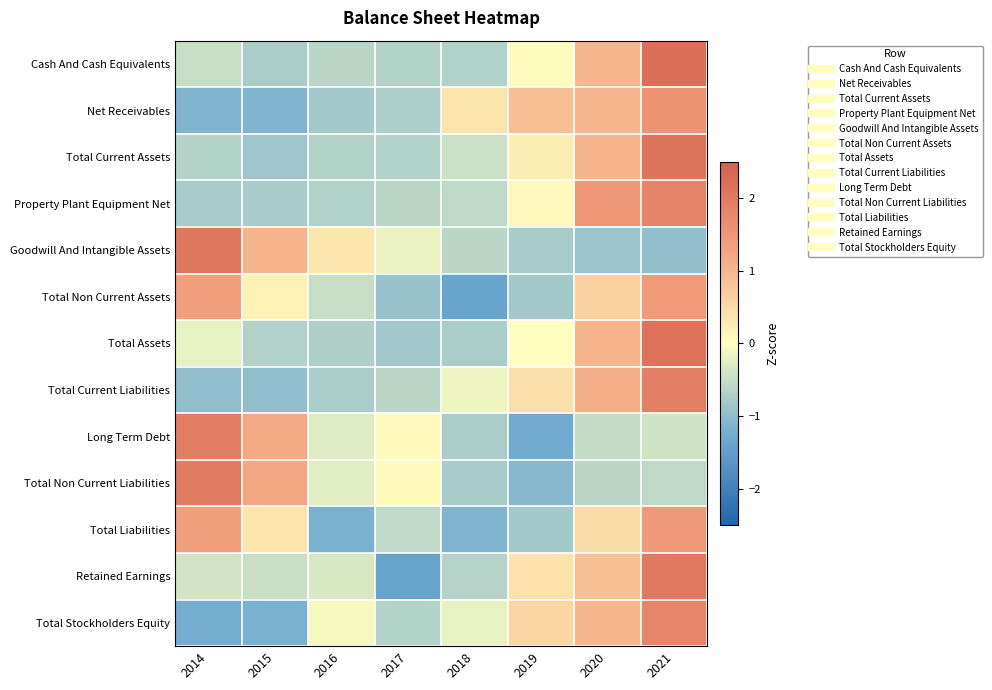

Reading left to right, what are all the values shown in this chart?

Cash And Cash Equivalents: 2014=-0.5	2015=-0.8	2016=-0.6	2017=-0.7	2018=-0.7	2019=0.0	2020=1.0	2021=2.2
Net Receivables: 2014=-1.1	2015=-1.1	2016=-0.8	2017=-0.7	2018=0.4	2019=0.9	2020=1.0	2021=1.5
Total Current Assets: 2014=-0.7	2015=-0.9	2016=-0.7	2017=-0.7	2018=-0.5	2019=0.2	2020=1.0	2021=2.1
Property Plant Equipment Net: 2014=-0.8	2015=-0.8	2016=-0.7	2017=-0.6	2018=-0.6	2019=0.1	2020=1.5	2021=1.8
Goodwill And Intangible Assets: 2014=2.0	2015=1.0	2016=0.3	2017=-0.2	2018=-0.6	2019=-0.8	2020=-0.9	2021=-1.0
Total Non Current Assets: 2014=1.4	2015=0.2	2016=-0.5	2017=-0.9	2018=-1.4	2019=-0.8	2020=0.6	2021=1.4
Total Assets: 2014=-0.2	2015=-0.7	2016=-0.7	2017=-0.8	2018=-0.8	2019=-0.0	2020=1.0	2021=2.2
Total Current Liabilities: 2014=-1.0	2015=-1.0	2016=-0.8	2017=-0.6	2018=-0.1	2019=0.4	2020=1.1	2021=1.9
Long Term Debt: 2014=2.0	2015=1.2	2016=-0.3	2017=0.1	2018=-0.8	2019=-1.3	2020=-0.5	2021=-0.4
Total Non Current Liabilities: 2014=2.0	2015=1.2	2016=-0.3	2017=0.1	2018=-0.8	2019=-1.1	2020=-0.6	2021=-0.6
Total Liabilities: 2014=1.4	2015=0.4	2016=-1.2	2017=-0.6	2018=-1.1	2019=-0.8	2020=0.5	2021=1.5
Retained Earnings: 2014=-0.4	2015=-0.5	2016=-0.3	2017=-1.4	2018=-0.7	2019=0.4	2020=0.9	2021=2.0
Total Stockholders Equity: 2014=-1.2	2015=-1.2	2016=-0.1	2017=-0.7	2018=-0.2	2019=0.6	2020=1.0	2021=1.8